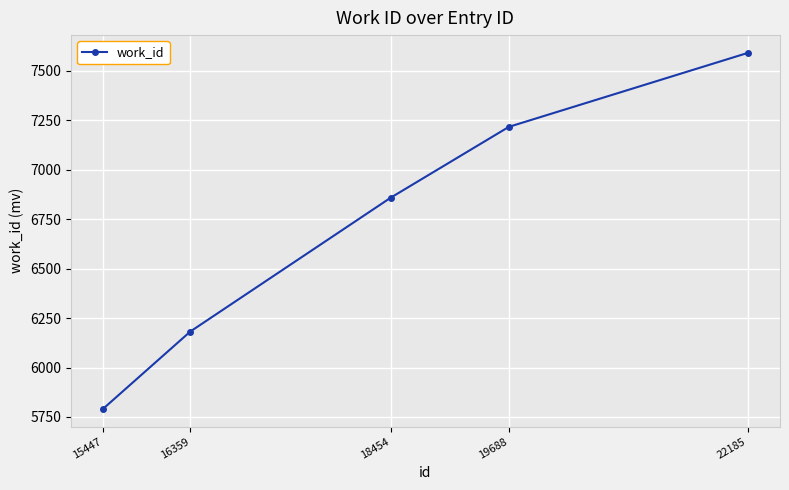

List the labels in order of value, smallest first.

15447, 16359, 18454, 19688, 22185